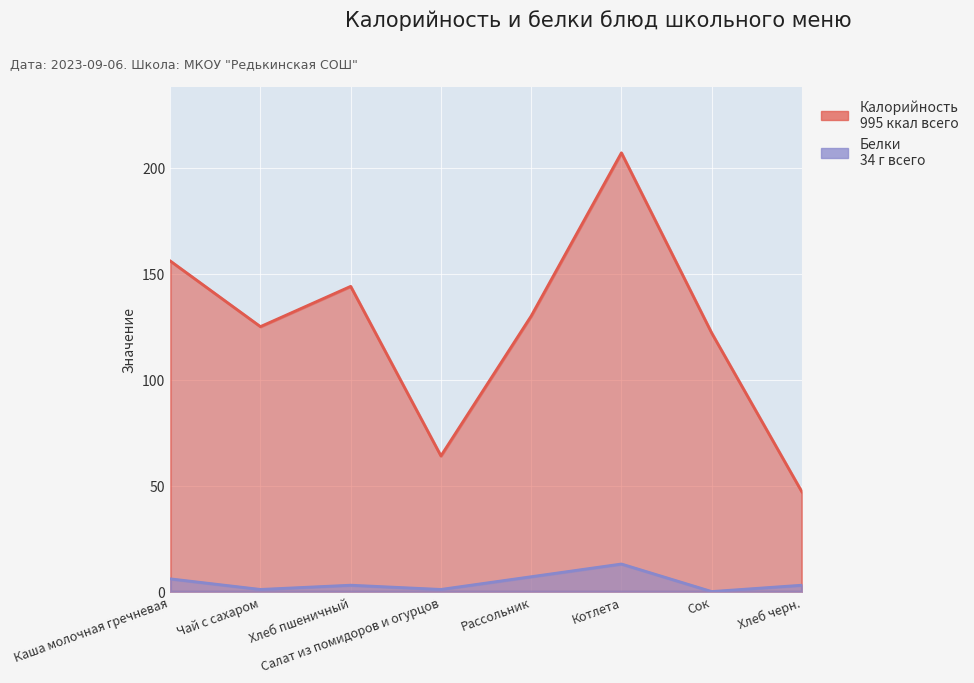

Reading left to right, extract all data points from this chart.

Калорийность: Каша молочная гречневая=156	Чай с сахаром=125	Хлеб пшеничный=144	Салат из помидоров и огурцов=64	Рассольник=130	Котлета=207	Сок=122	Хлеб черн.=47
Белки: Каша молочная гречневая=6	Чай с сахаром=1	Хлеб пшеничный=3	Салат из помидоров и огурцов=1	Рассольник=7	Котлета=13	Сок=0	Хлеб черн.=3